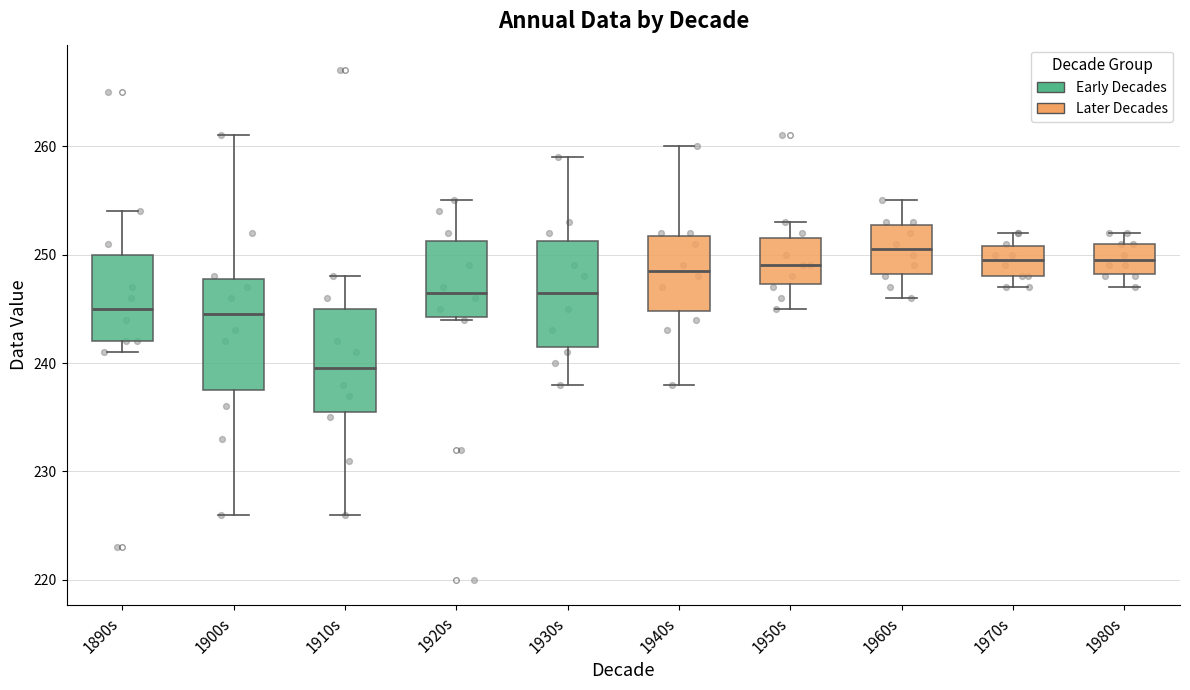

Which box's median line is the lowest?

1910s